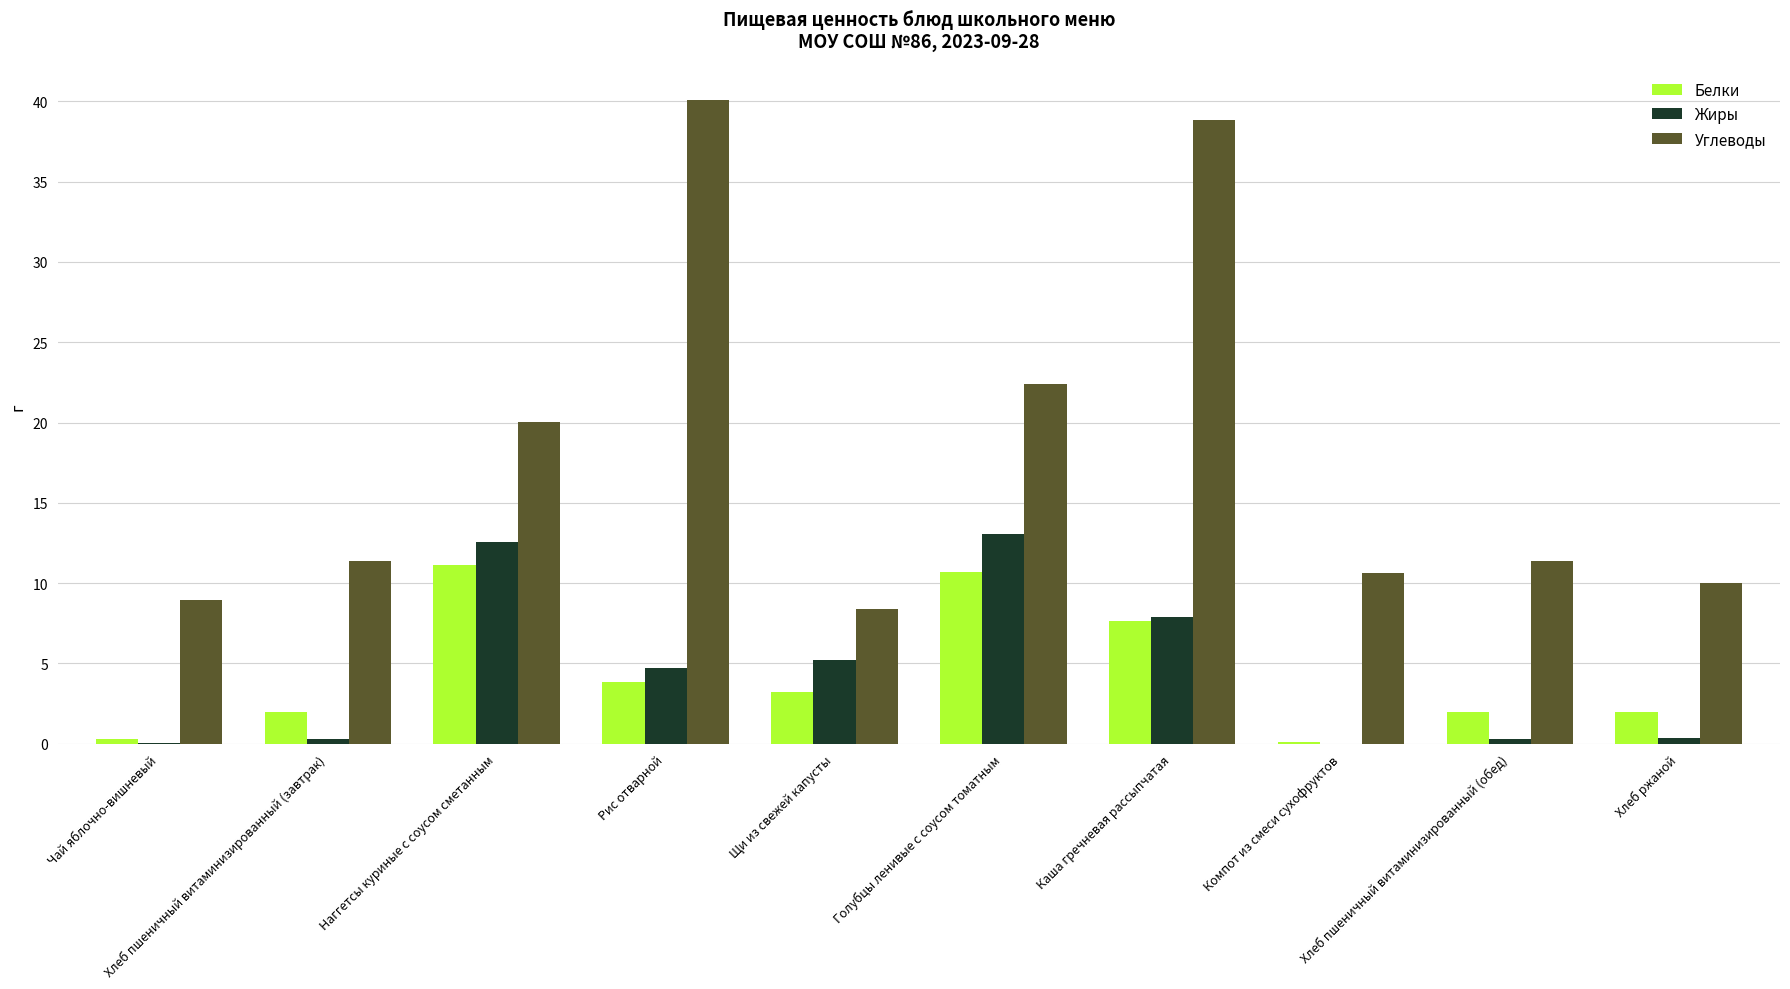

The value of Жиры at Щи из свежей капусты is 5.2. True or false?

True